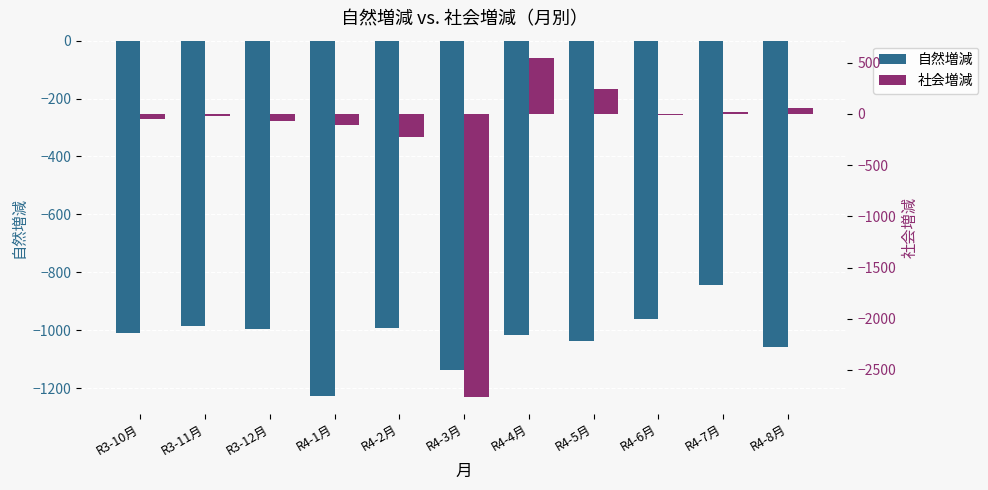

True or false: 自然増減 has a value of -1137 at R4-3月.

True